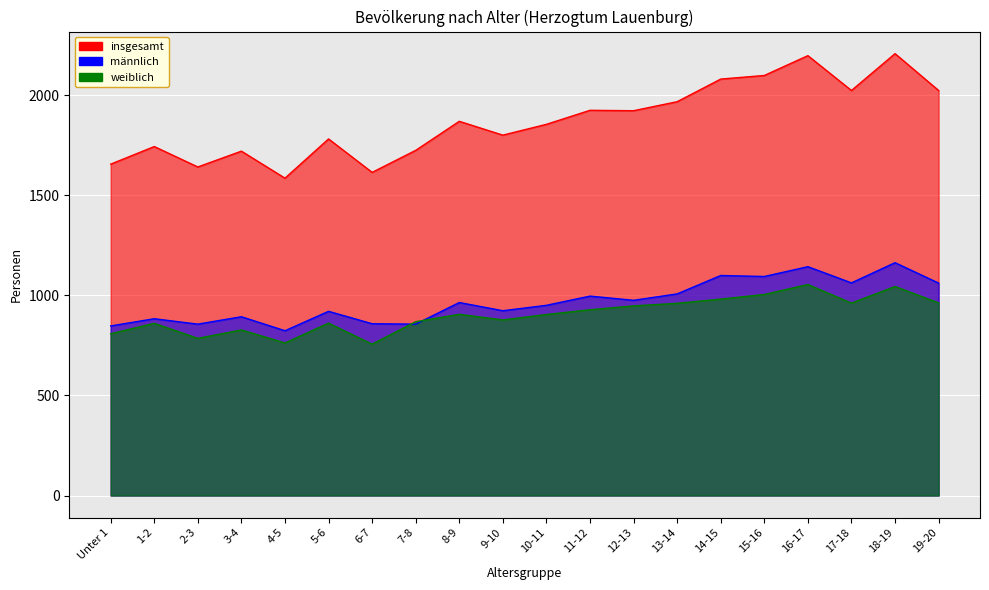

The insgesamt series shows 1781 at 5-6. True or false?

True